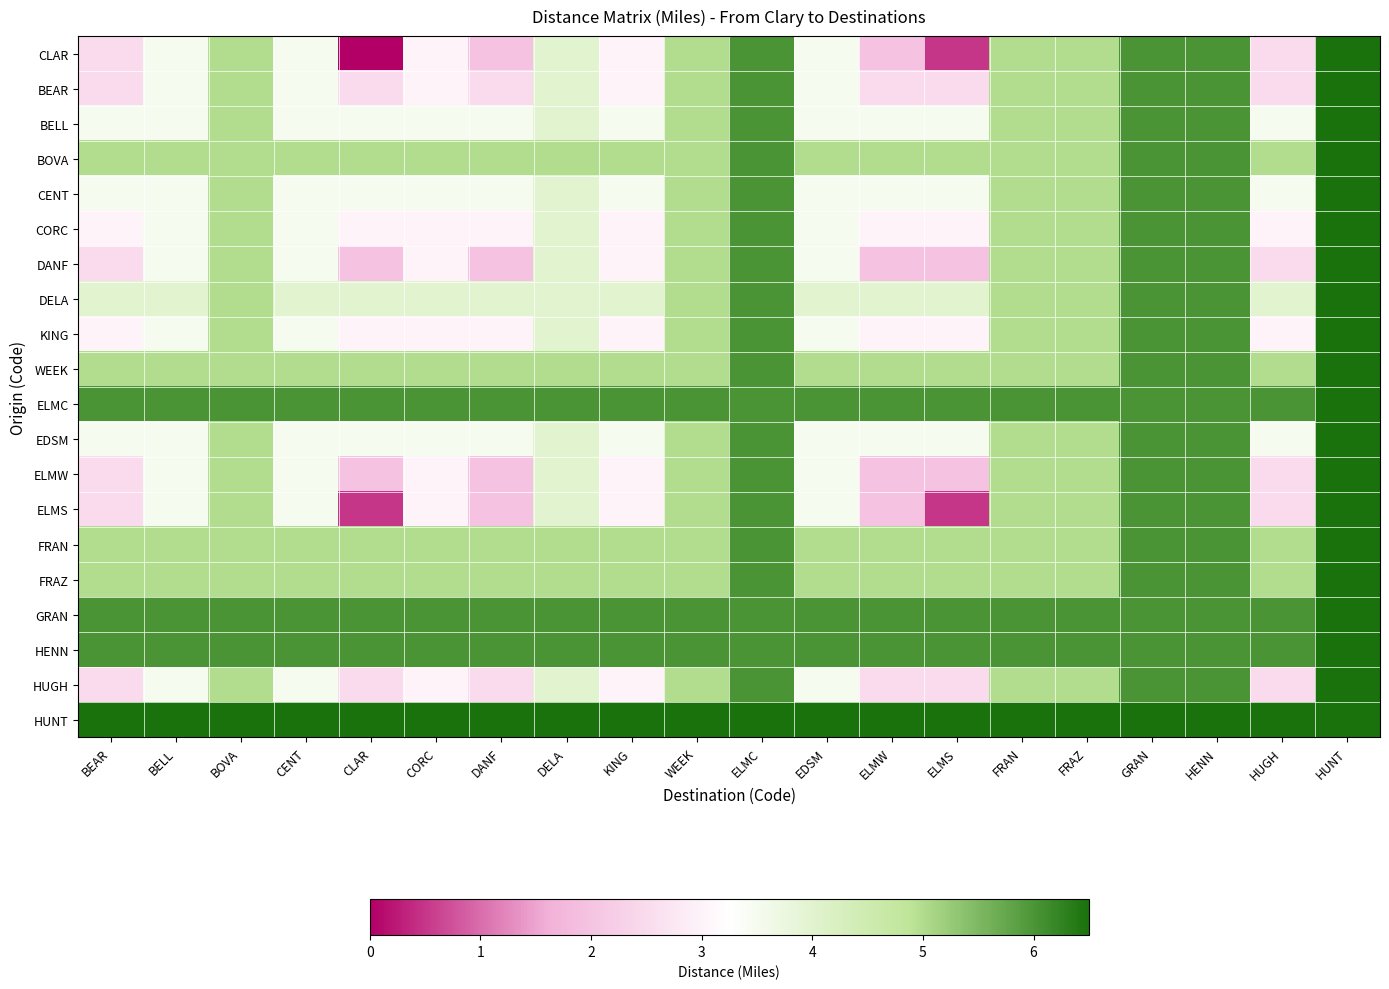

Reading left to right, what are all the values shown in this chart?

CLAR: BEAR=2.5	BELL=3.5	BOVA=5.0	CENT=3.5	CLAR=0.0	CORC=3.0	DANF=2.0	DELA=4.0	KING=3.0	WEEK=5.0	ELMC=6.0	EDSM=3.5	ELMW=2.0	ELMS=0.5	FRAN=5.0	FRAZ=5.0	GRAN=6.0	HENN=6.0	HUGH=2.5	HUNT=6.5
BEAR: BEAR=2.5	BELL=3.5	BOVA=5.0	CENT=3.5	CLAR=2.5	CORC=3.0	DANF=2.5	DELA=4.0	KING=3.0	WEEK=5.0	ELMC=6.0	EDSM=3.5	ELMW=2.5	ELMS=2.5	FRAN=5.0	FRAZ=5.0	GRAN=6.0	HENN=6.0	HUGH=2.5	HUNT=6.5
BELL: BEAR=3.5	BELL=3.5	BOVA=5.0	CENT=3.5	CLAR=3.5	CORC=3.5	DANF=3.5	DELA=4.0	KING=3.5	WEEK=5.0	ELMC=6.0	EDSM=3.5	ELMW=3.5	ELMS=3.5	FRAN=5.0	FRAZ=5.0	GRAN=6.0	HENN=6.0	HUGH=3.5	HUNT=6.5
BOVA: BEAR=5.0	BELL=5.0	BOVA=5.0	CENT=5.0	CLAR=5.0	CORC=5.0	DANF=5.0	DELA=5.0	KING=5.0	WEEK=5.0	ELMC=6.0	EDSM=5.0	ELMW=5.0	ELMS=5.0	FRAN=5.0	FRAZ=5.0	GRAN=6.0	HENN=6.0	HUGH=5.0	HUNT=6.5
CENT: BEAR=3.5	BELL=3.5	BOVA=5.0	CENT=3.5	CLAR=3.5	CORC=3.5	DANF=3.5	DELA=4.0	KING=3.5	WEEK=5.0	ELMC=6.0	EDSM=3.5	ELMW=3.5	ELMS=3.5	FRAN=5.0	FRAZ=5.0	GRAN=6.0	HENN=6.0	HUGH=3.5	HUNT=6.5
CORC: BEAR=3.0	BELL=3.5	BOVA=5.0	CENT=3.5	CLAR=3.0	CORC=3.0	DANF=3.0	DELA=4.0	KING=3.0	WEEK=5.0	ELMC=6.0	EDSM=3.5	ELMW=3.0	ELMS=3.0	FRAN=5.0	FRAZ=5.0	GRAN=6.0	HENN=6.0	HUGH=3.0	HUNT=6.5
DANF: BEAR=2.5	BELL=3.5	BOVA=5.0	CENT=3.5	CLAR=2.0	CORC=3.0	DANF=2.0	DELA=4.0	KING=3.0	WEEK=5.0	ELMC=6.0	EDSM=3.5	ELMW=2.0	ELMS=2.0	FRAN=5.0	FRAZ=5.0	GRAN=6.0	HENN=6.0	HUGH=2.5	HUNT=6.5
DELA: BEAR=4.0	BELL=4.0	BOVA=5.0	CENT=4.0	CLAR=4.0	CORC=4.0	DANF=4.0	DELA=4.0	KING=4.0	WEEK=5.0	ELMC=6.0	EDSM=4.0	ELMW=4.0	ELMS=4.0	FRAN=5.0	FRAZ=5.0	GRAN=6.0	HENN=6.0	HUGH=4.0	HUNT=6.5
KING: BEAR=3.0	BELL=3.5	BOVA=5.0	CENT=3.5	CLAR=3.0	CORC=3.0	DANF=3.0	DELA=4.0	KING=3.0	WEEK=5.0	ELMC=6.0	EDSM=3.5	ELMW=3.0	ELMS=3.0	FRAN=5.0	FRAZ=5.0	GRAN=6.0	HENN=6.0	HUGH=3.0	HUNT=6.5
WEEK: BEAR=5.0	BELL=5.0	BOVA=5.0	CENT=5.0	CLAR=5.0	CORC=5.0	DANF=5.0	DELA=5.0	KING=5.0	WEEK=5.0	ELMC=6.0	EDSM=5.0	ELMW=5.0	ELMS=5.0	FRAN=5.0	FRAZ=5.0	GRAN=6.0	HENN=6.0	HUGH=5.0	HUNT=6.5
ELMC: BEAR=6.0	BELL=6.0	BOVA=6.0	CENT=6.0	CLAR=6.0	CORC=6.0	DANF=6.0	DELA=6.0	KING=6.0	WEEK=6.0	ELMC=6.0	EDSM=6.0	ELMW=6.0	ELMS=6.0	FRAN=6.0	FRAZ=6.0	GRAN=6.0	HENN=6.0	HUGH=6.0	HUNT=6.5
EDSM: BEAR=3.5	BELL=3.5	BOVA=5.0	CENT=3.5	CLAR=3.5	CORC=3.5	DANF=3.5	DELA=4.0	KING=3.5	WEEK=5.0	ELMC=6.0	EDSM=3.5	ELMW=3.5	ELMS=3.5	FRAN=5.0	FRAZ=5.0	GRAN=6.0	HENN=6.0	HUGH=3.5	HUNT=6.5
ELMW: BEAR=2.5	BELL=3.5	BOVA=5.0	CENT=3.5	CLAR=2.0	CORC=3.0	DANF=2.0	DELA=4.0	KING=3.0	WEEK=5.0	ELMC=6.0	EDSM=3.5	ELMW=2.0	ELMS=2.0	FRAN=5.0	FRAZ=5.0	GRAN=6.0	HENN=6.0	HUGH=2.5	HUNT=6.5
ELMS: BEAR=2.5	BELL=3.5	BOVA=5.0	CENT=3.5	CLAR=0.5	CORC=3.0	DANF=2.0	DELA=4.0	KING=3.0	WEEK=5.0	ELMC=6.0	EDSM=3.5	ELMW=2.0	ELMS=0.5	FRAN=5.0	FRAZ=5.0	GRAN=6.0	HENN=6.0	HUGH=2.5	HUNT=6.5
FRAN: BEAR=5.0	BELL=5.0	BOVA=5.0	CENT=5.0	CLAR=5.0	CORC=5.0	DANF=5.0	DELA=5.0	KING=5.0	WEEK=5.0	ELMC=6.0	EDSM=5.0	ELMW=5.0	ELMS=5.0	FRAN=5.0	FRAZ=5.0	GRAN=6.0	HENN=6.0	HUGH=5.0	HUNT=6.5
FRAZ: BEAR=5.0	BELL=5.0	BOVA=5.0	CENT=5.0	CLAR=5.0	CORC=5.0	DANF=5.0	DELA=5.0	KING=5.0	WEEK=5.0	ELMC=6.0	EDSM=5.0	ELMW=5.0	ELMS=5.0	FRAN=5.0	FRAZ=5.0	GRAN=6.0	HENN=6.0	HUGH=5.0	HUNT=6.5
GRAN: BEAR=6.0	BELL=6.0	BOVA=6.0	CENT=6.0	CLAR=6.0	CORC=6.0	DANF=6.0	DELA=6.0	KING=6.0	WEEK=6.0	ELMC=6.0	EDSM=6.0	ELMW=6.0	ELMS=6.0	FRAN=6.0	FRAZ=6.0	GRAN=6.0	HENN=6.0	HUGH=6.0	HUNT=6.5
HENN: BEAR=6.0	BELL=6.0	BOVA=6.0	CENT=6.0	CLAR=6.0	CORC=6.0	DANF=6.0	DELA=6.0	KING=6.0	WEEK=6.0	ELMC=6.0	EDSM=6.0	ELMW=6.0	ELMS=6.0	FRAN=6.0	FRAZ=6.0	GRAN=6.0	HENN=6.0	HUGH=6.0	HUNT=6.5
HUGH: BEAR=2.5	BELL=3.5	BOVA=5.0	CENT=3.5	CLAR=2.5	CORC=3.0	DANF=2.5	DELA=4.0	KING=3.0	WEEK=5.0	ELMC=6.0	EDSM=3.5	ELMW=2.5	ELMS=2.5	FRAN=5.0	FRAZ=5.0	GRAN=6.0	HENN=6.0	HUGH=2.5	HUNT=6.5
HUNT: BEAR=6.5	BELL=6.5	BOVA=6.5	CENT=6.5	CLAR=6.5	CORC=6.5	DANF=6.5	DELA=6.5	KING=6.5	WEEK=6.5	ELMC=6.5	EDSM=6.5	ELMW=6.5	ELMS=6.5	FRAN=6.5	FRAZ=6.5	GRAN=6.5	HENN=6.5	HUGH=6.5	HUNT=6.5